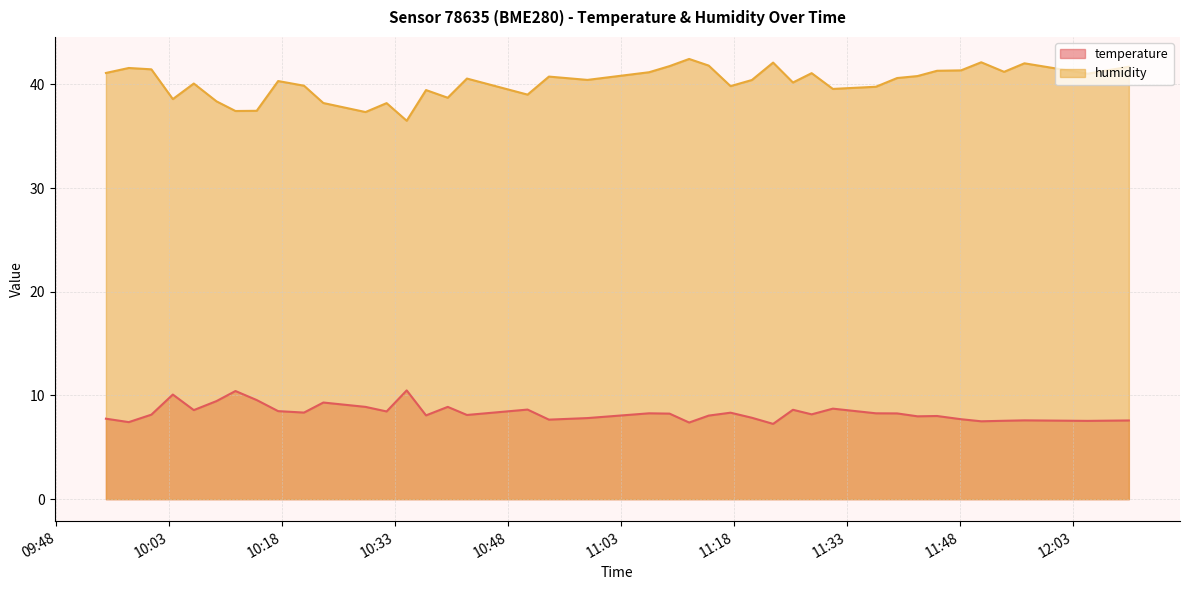

How many data points in humidity are above 40?

25